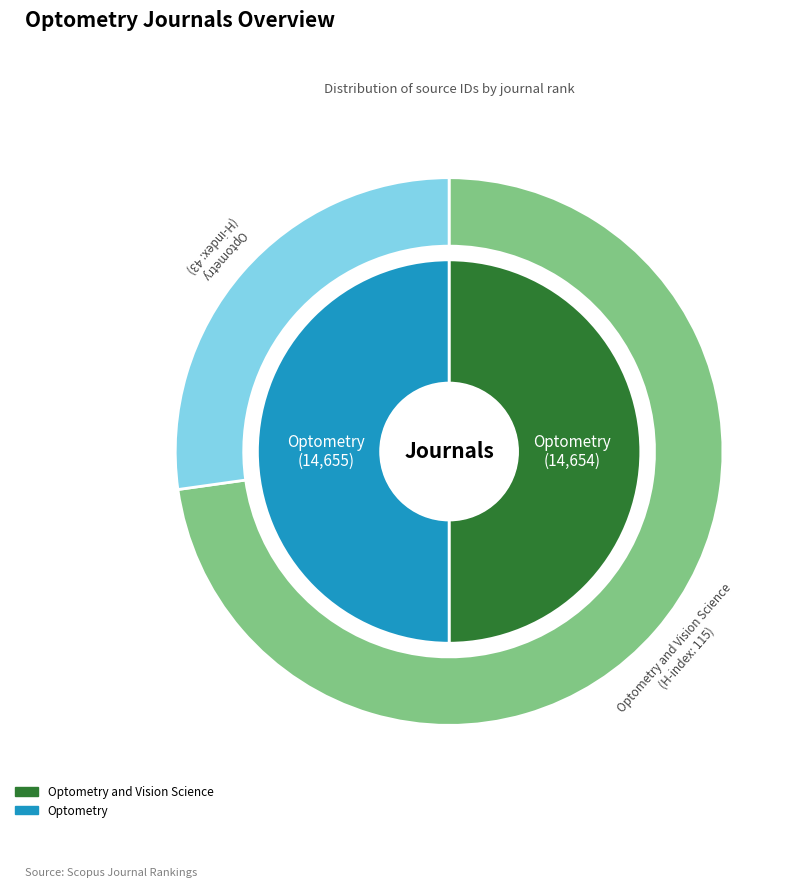

What is the largest slice in the pie chart?

Optometry